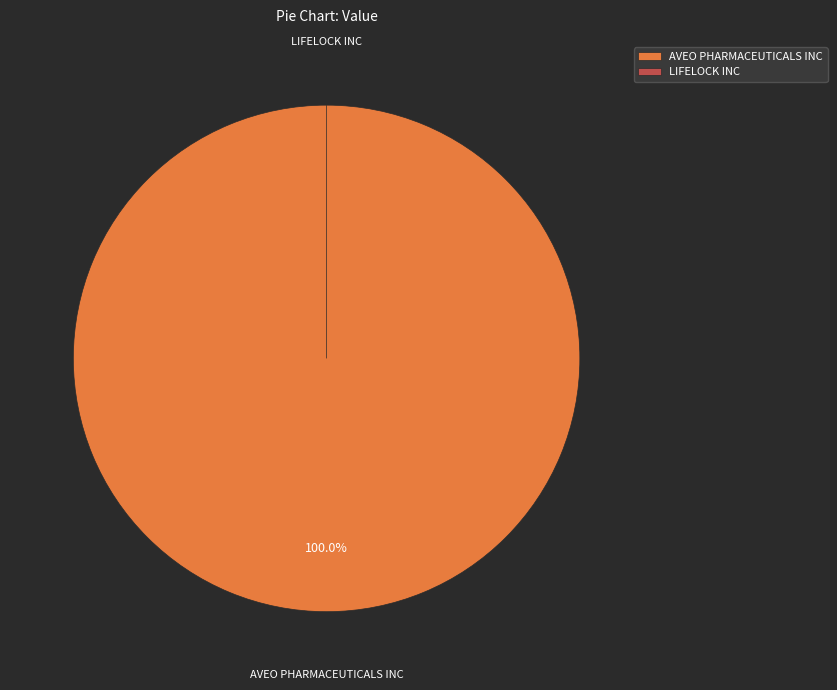

Is it true that AVEO PHARMACEUTICALS INC is 100% of the pie?

True